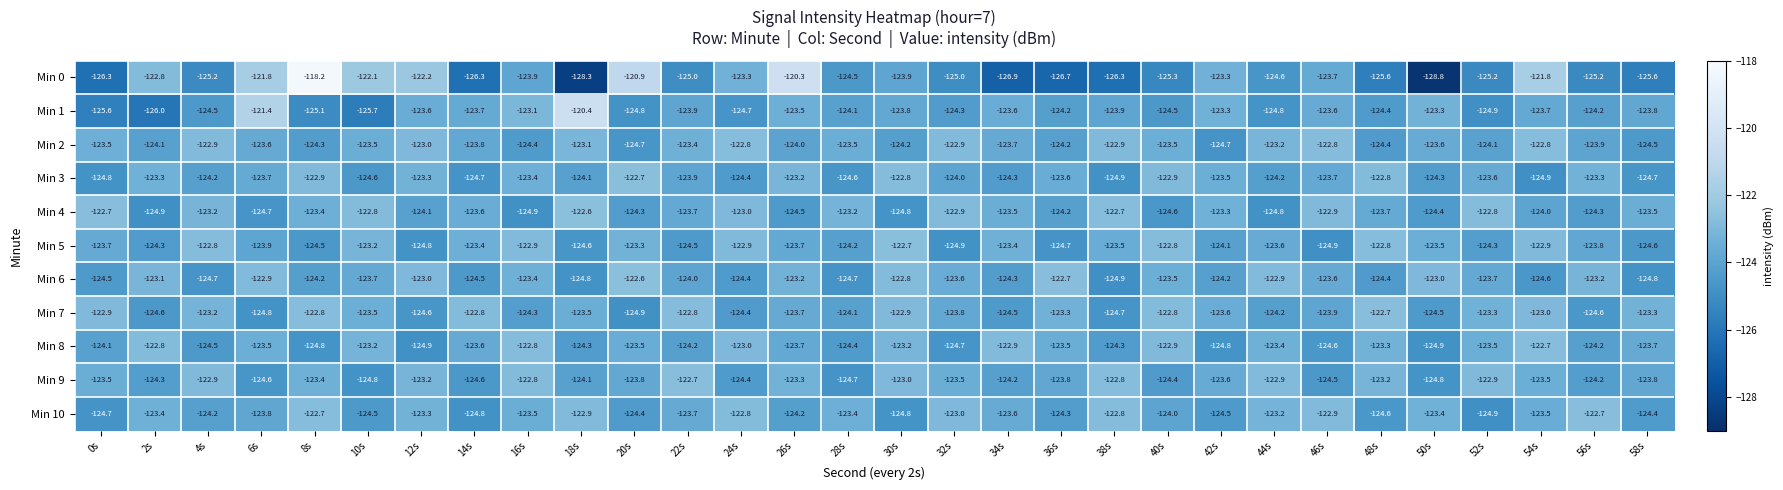

At which category is the sum across all series the highest?

8s